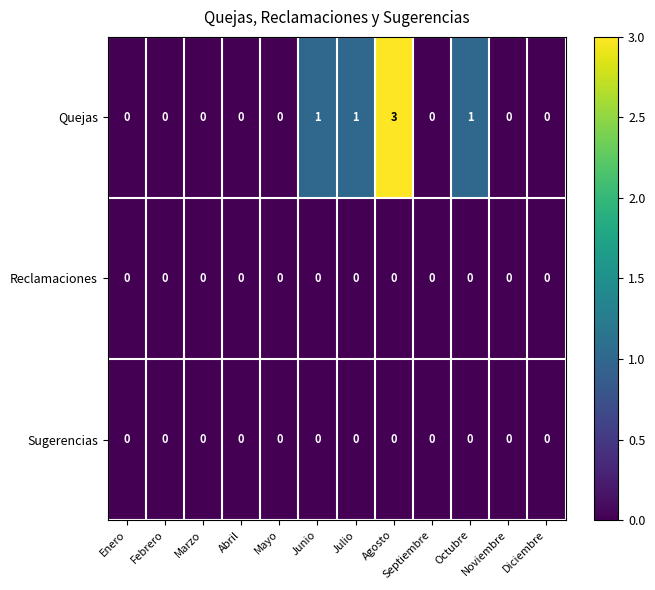

Which category has the highest value in the Quejas series?

Agosto